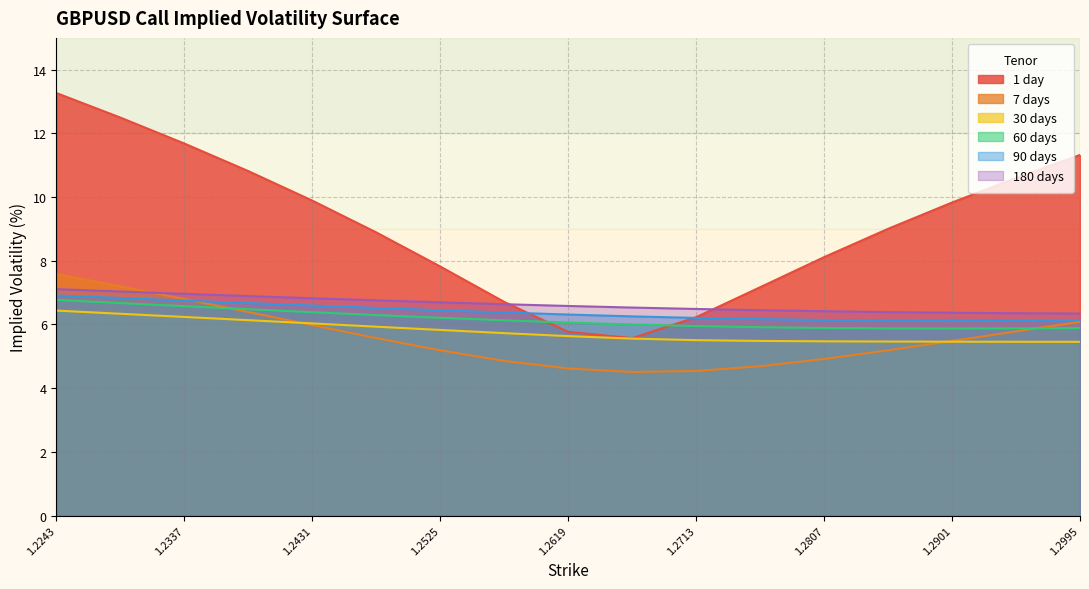

True or false: 180 days and 90 days cross at least once.

False